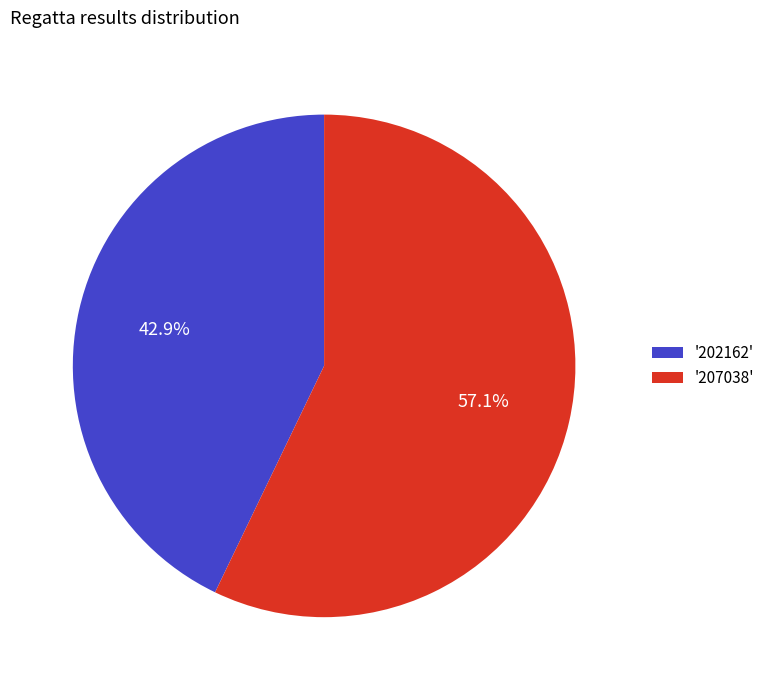

Rank the categories by value from lowest to highest.

'202162', '207038'